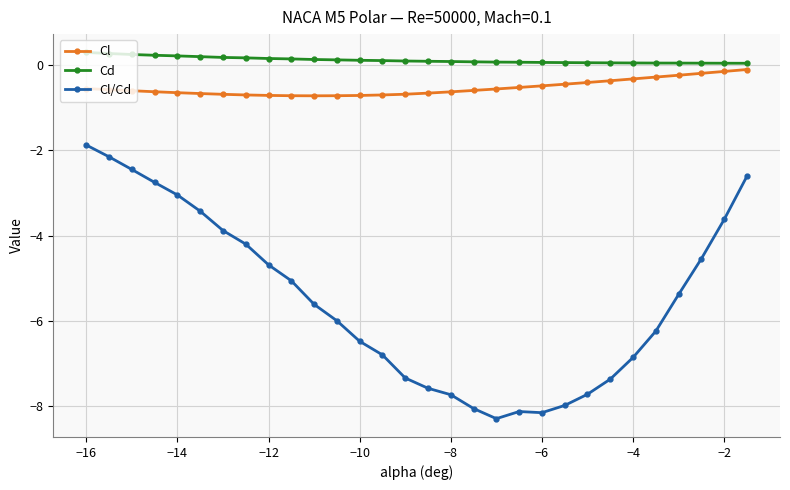

True or false: Cl/Cd has more than 2 interior local peaks.

False